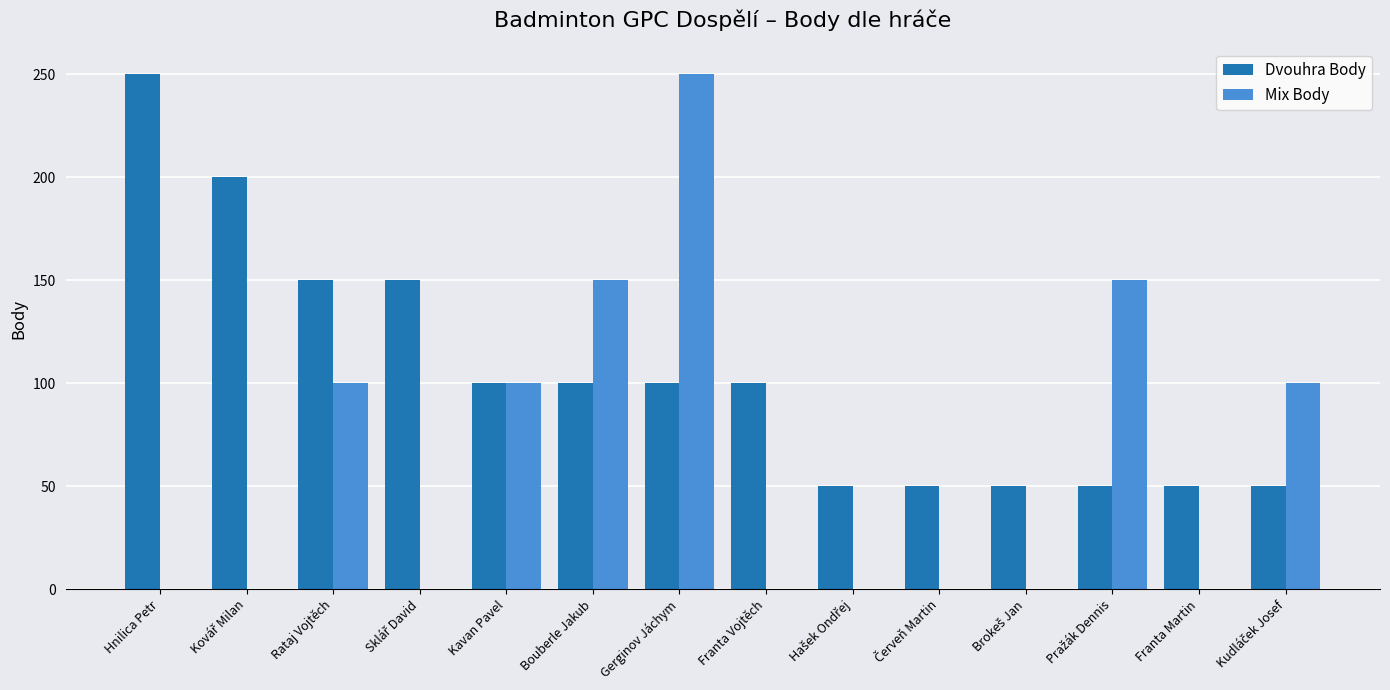

What is the maximum value shown in the chart?

250